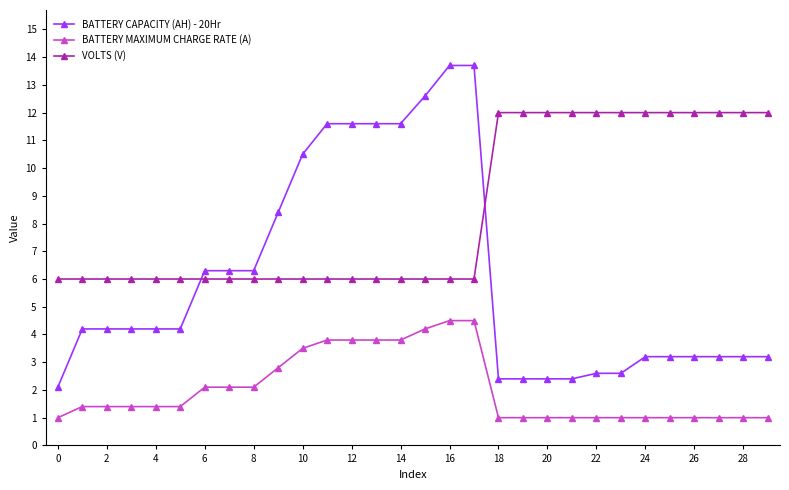

What is the smallest value displayed?

1.0